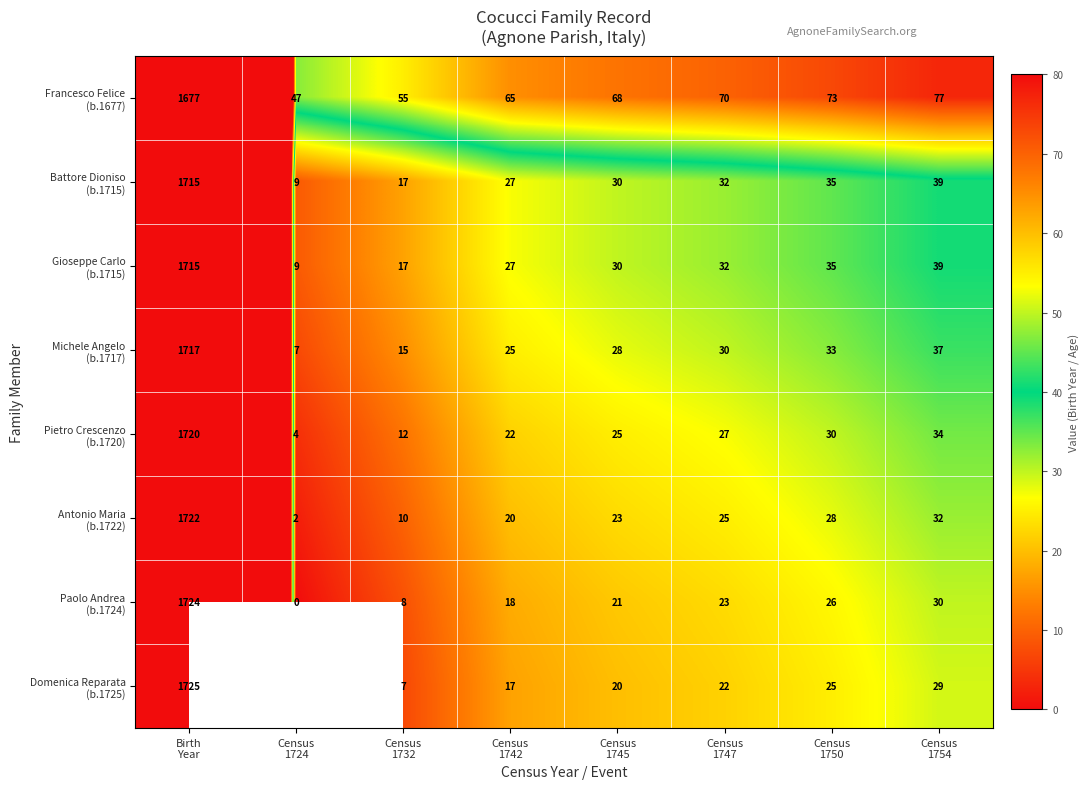

Rank the series by their maximum value, from highest to lowest.

Domenica Reparata (b.1725), Paolo Andrea (b.1724), Antonio Maria (b.1722), Pietro Crescenzo (b.1720), Michele Angelo (b.1717), Battore Dioniso (b.1715), Gioseppe Carlo (b.1715), Francesco Felice (b.1677)